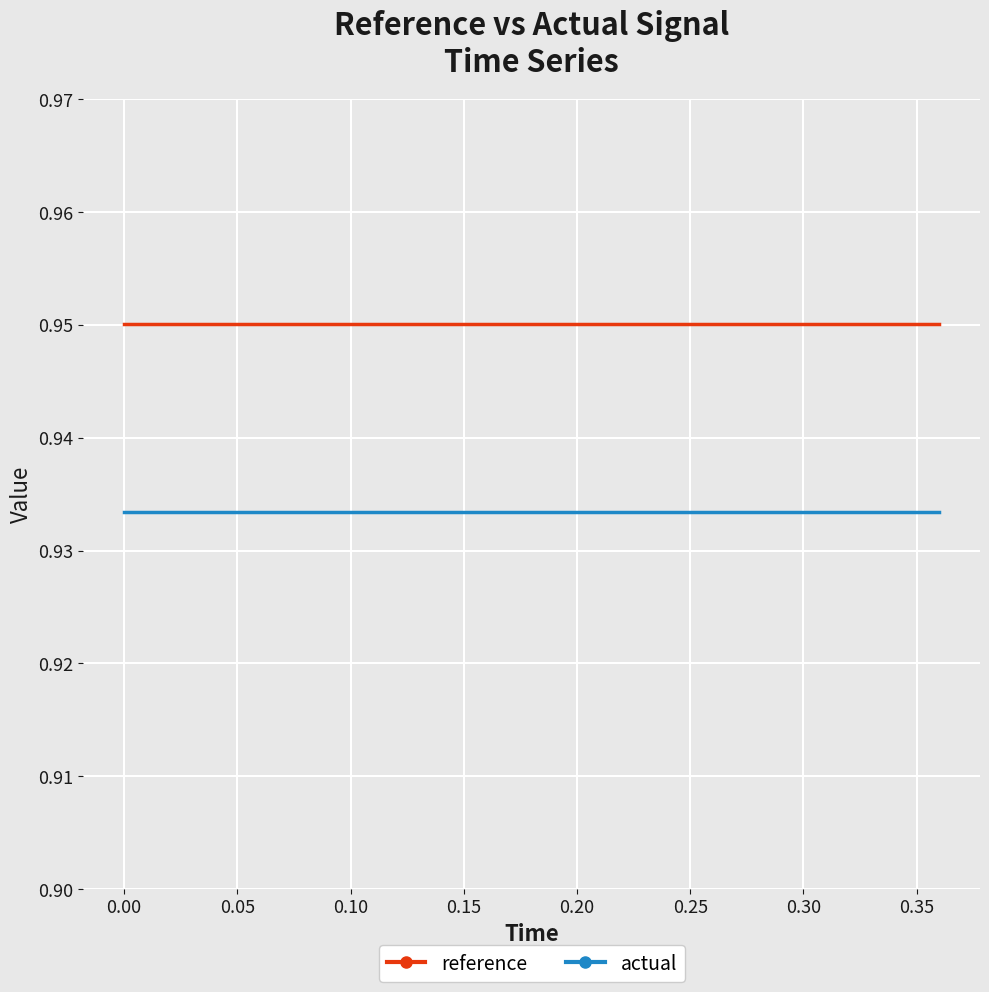

How many lines are shown in the chart?

2